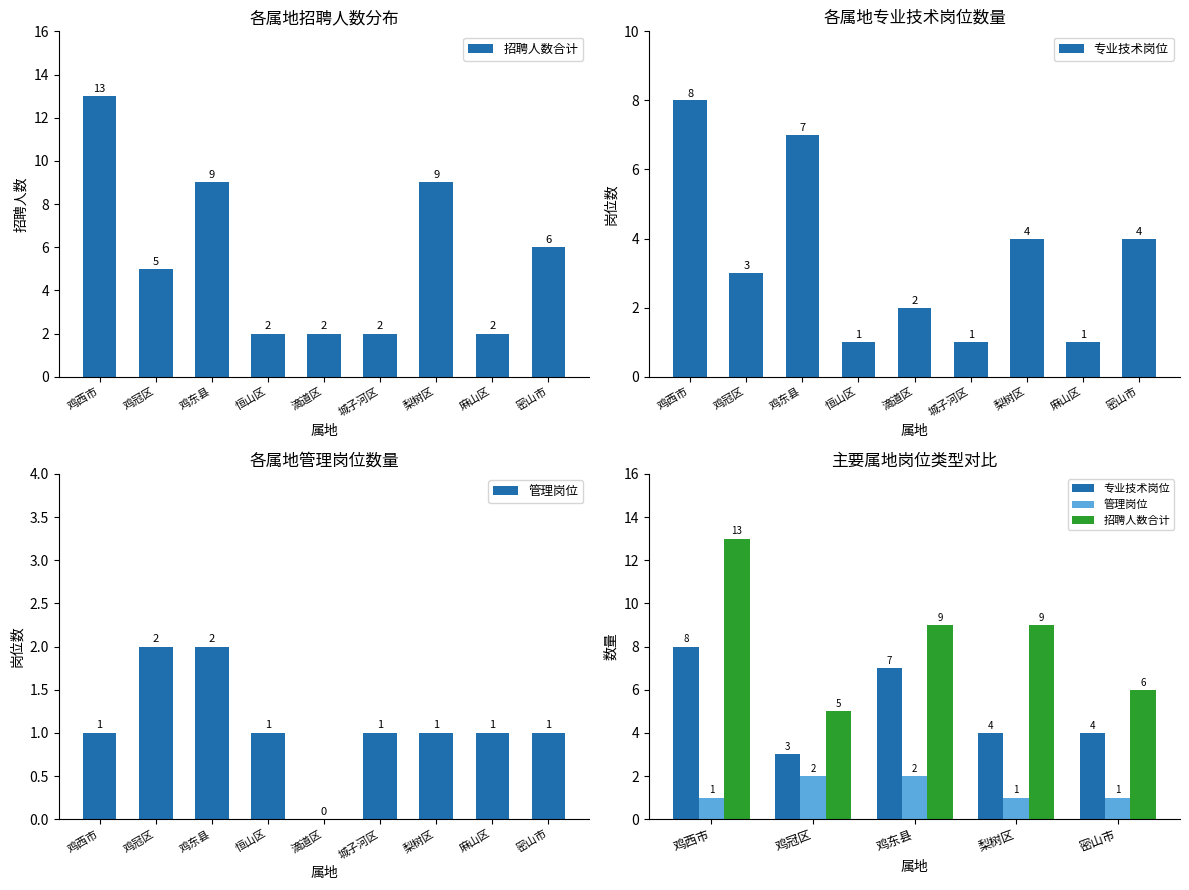

What position from the right is 鸡东县?

3